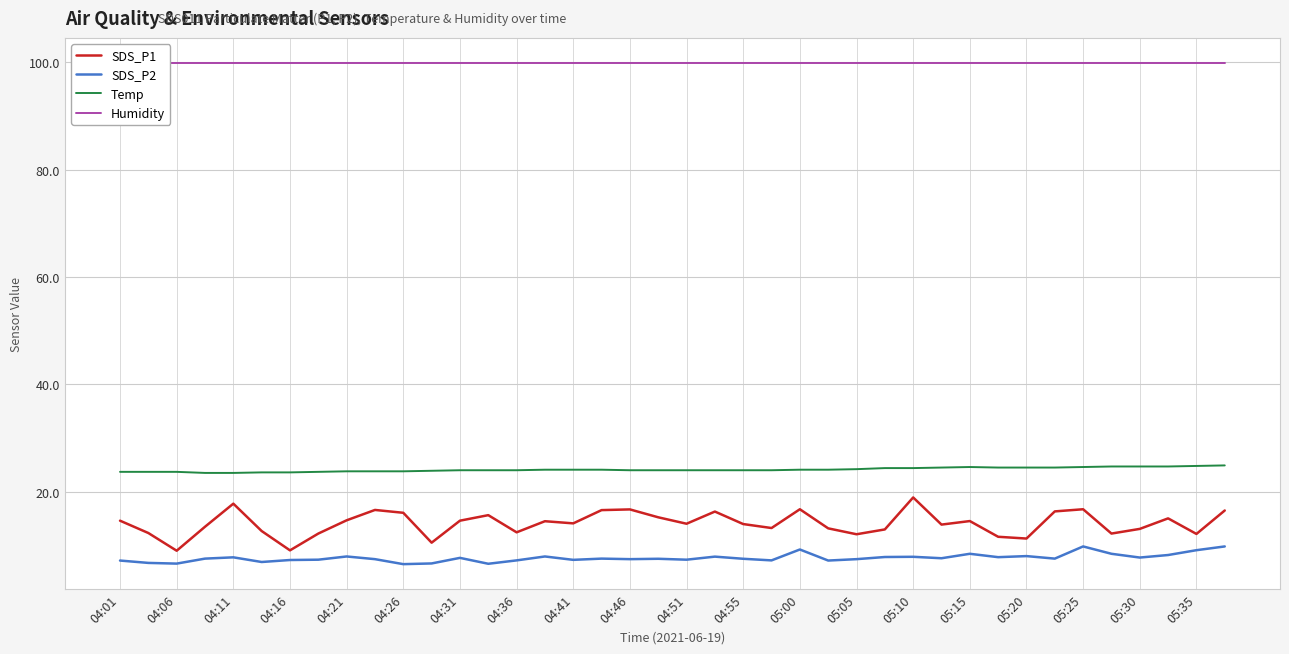

Reading left to right, extract all data points from this chart.

SDS_P1: 14.6	12.3	9.0	13.5	17.8	12.7	9.1	12.2	14.7	16.6	16.1	10.5	14.6	15.6	12.4	14.5	14.1	16.6	16.7	15.2	14.0	16.3	14.0	13.2	16.7	13.2	12.1	13.0	18.9	13.9	14.5	11.6	11.3	16.3	16.7	12.2	13.1	15.0	12.1	16.5
SDS_P2: 7.2	6.7	6.6	7.5	7.8	6.9	7.3	7.3	7.9	7.4	6.5	6.6	7.7	6.6	7.2	7.9	7.3	7.5	7.4	7.5	7.3	7.9	7.5	7.2	9.2	7.2	7.4	7.8	7.9	7.6	8.4	7.8	8.0	7.5	9.8	8.4	7.7	8.2	9.1	9.8
Temp: 23.7	23.7	23.7	23.5	23.5	23.6	23.6	23.7	23.8	23.8	23.8	23.9	24.0	24.0	24.0	24.1	24.1	24.1	24.0	24.0	24.0	24.0	24.0	24.0	24.1	24.1	24.2	24.4	24.4	24.5	24.6	24.5	24.5	24.5	24.6	24.7	24.7	24.7	24.8	24.9
Humidity: 99.9	99.9	99.9	99.9	99.9	99.9	99.9	99.9	99.9	99.9	99.9	99.9	99.9	99.9	99.9	99.9	99.9	99.9	99.9	99.9	99.9	99.9	99.9	99.9	99.9	99.9	99.9	99.9	99.9	99.9	99.9	99.9	99.9	99.9	99.9	99.9	99.9	99.9	99.9	99.9